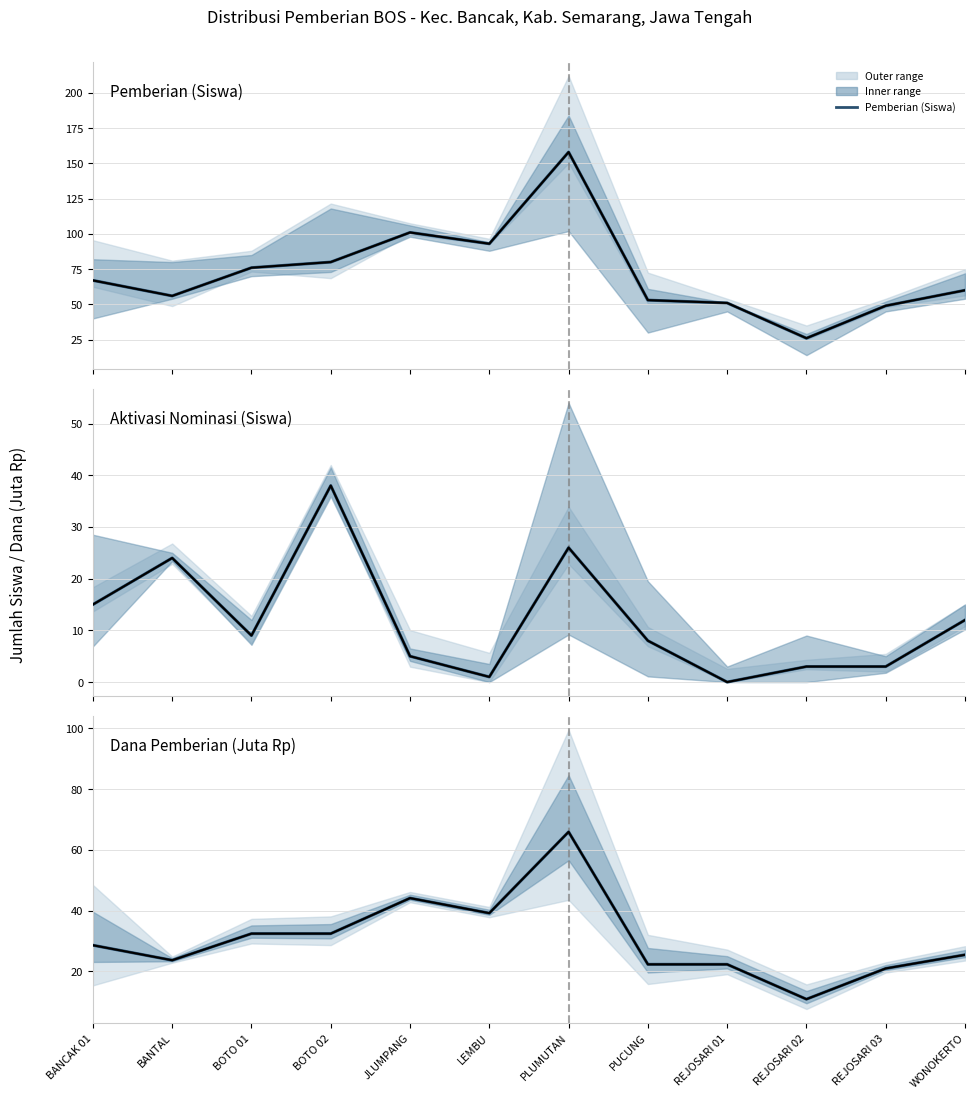

In Aktivasi Nominasi (Siswa), how many points are higher than both neighbors (excluding endpoints)?

3